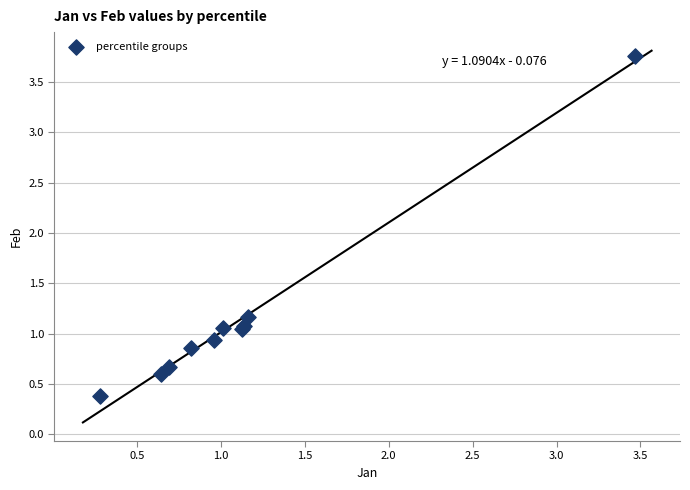

What Y value in the scatter plot is closest to 2?

1.2